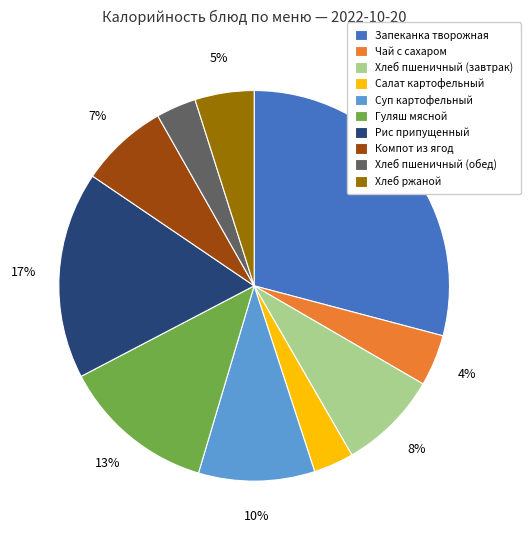

To the nearest percent, what is the combined percentage of Чай с сахаром and Запеканка творожная?

33%